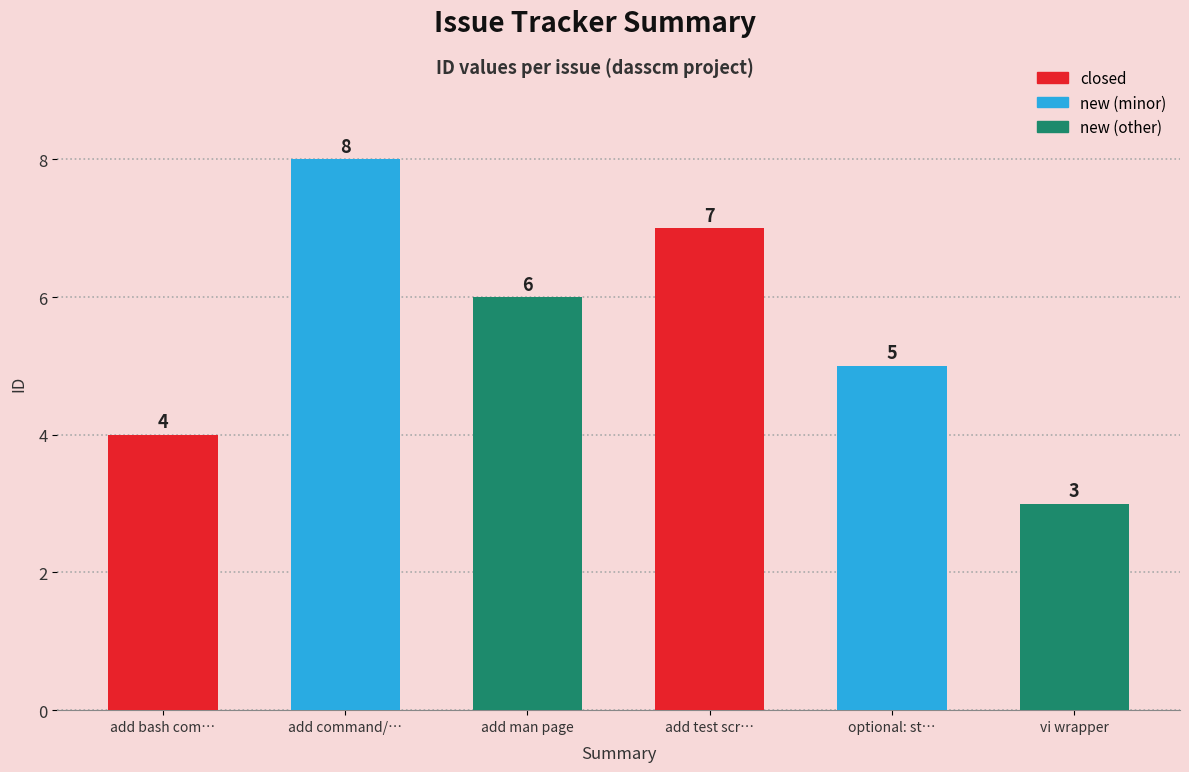

Is it true that the value at add command/… is 3?

False